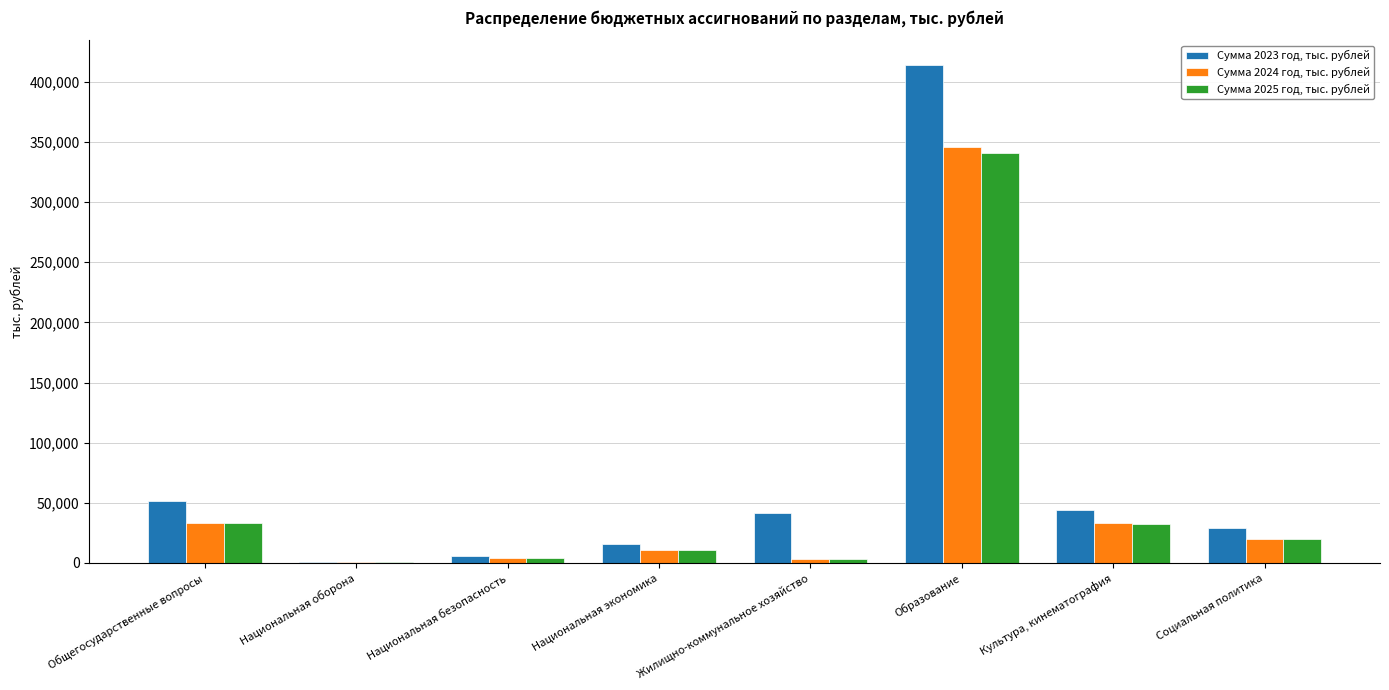

Which category has the highest value in the Сумма 2024 год, тыс. рублей series?

Образование